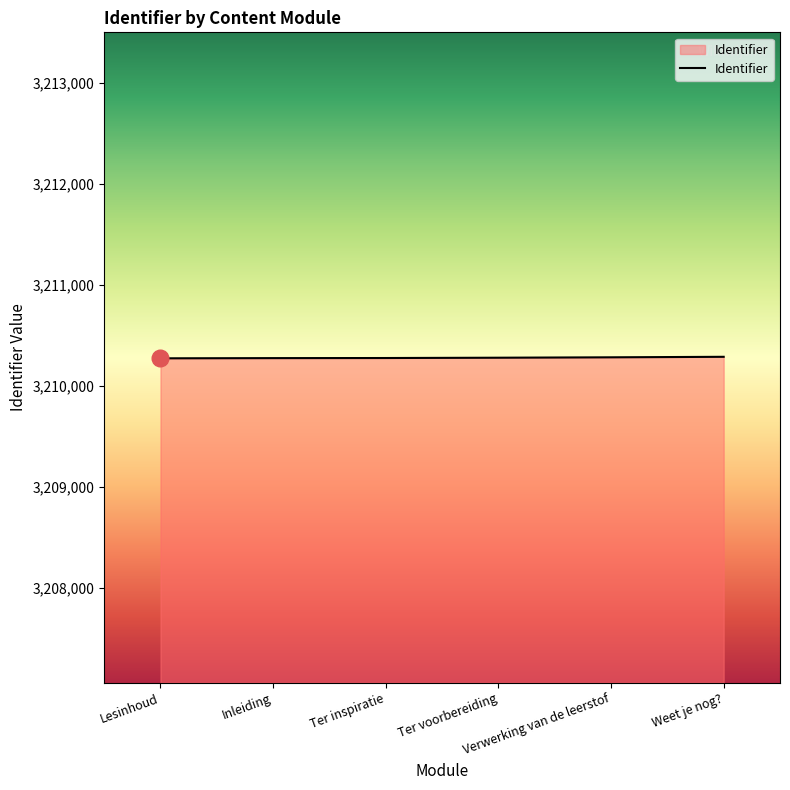

What is the average value?

3210278